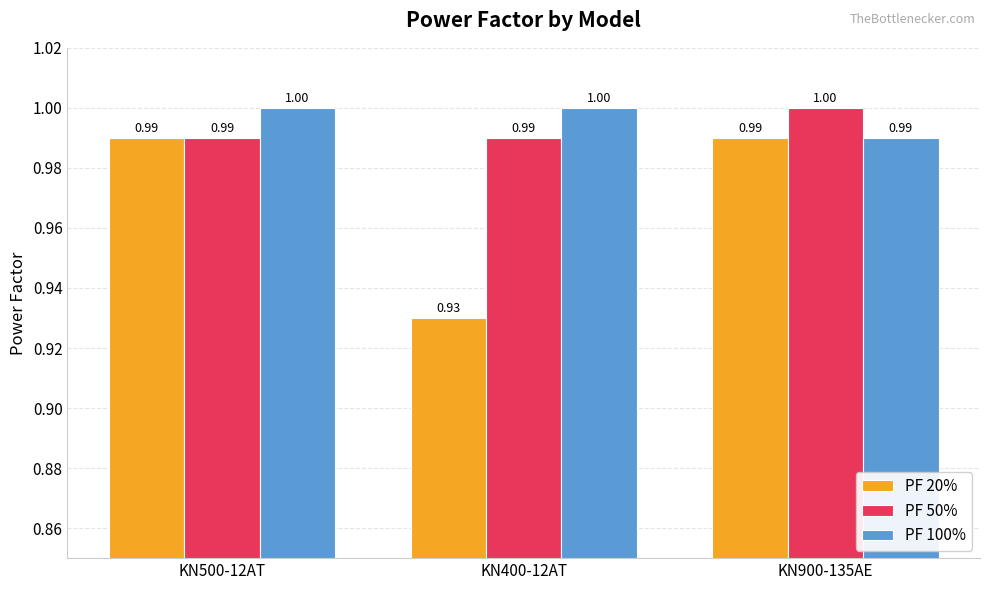

What is the sum of all PF 50% values?

3.0